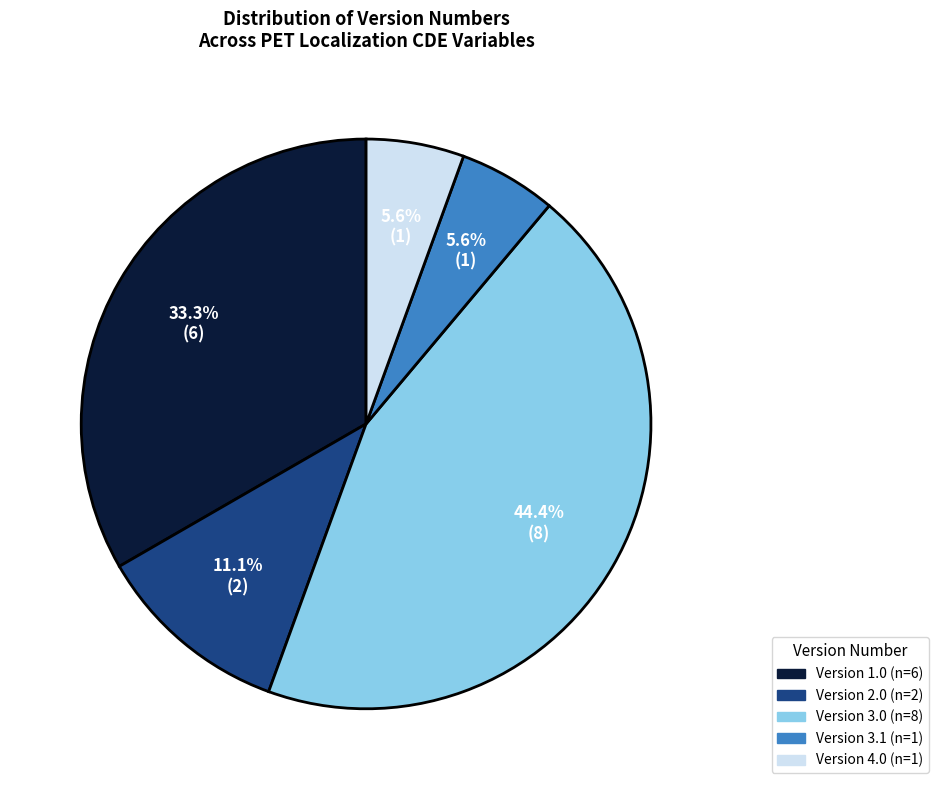

Does any single category account for the majority?

No